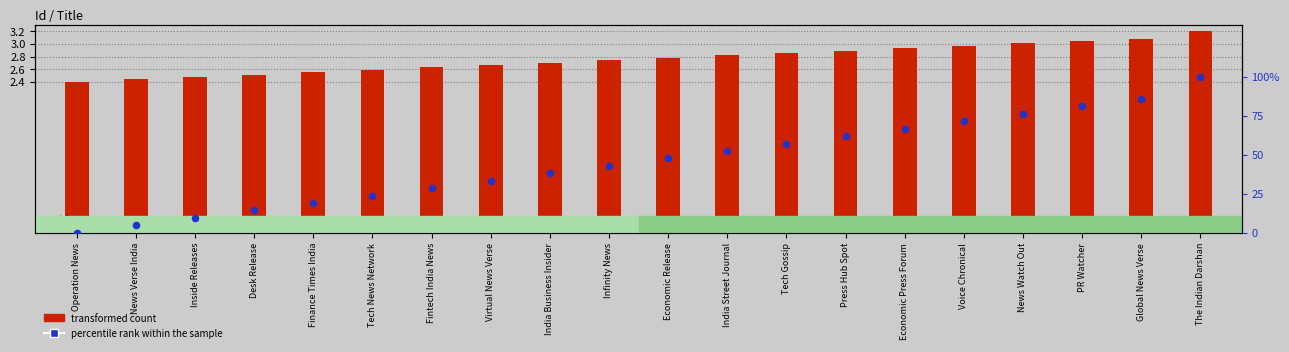

At which category is the sum across all series the highest?

The Indian Darshan